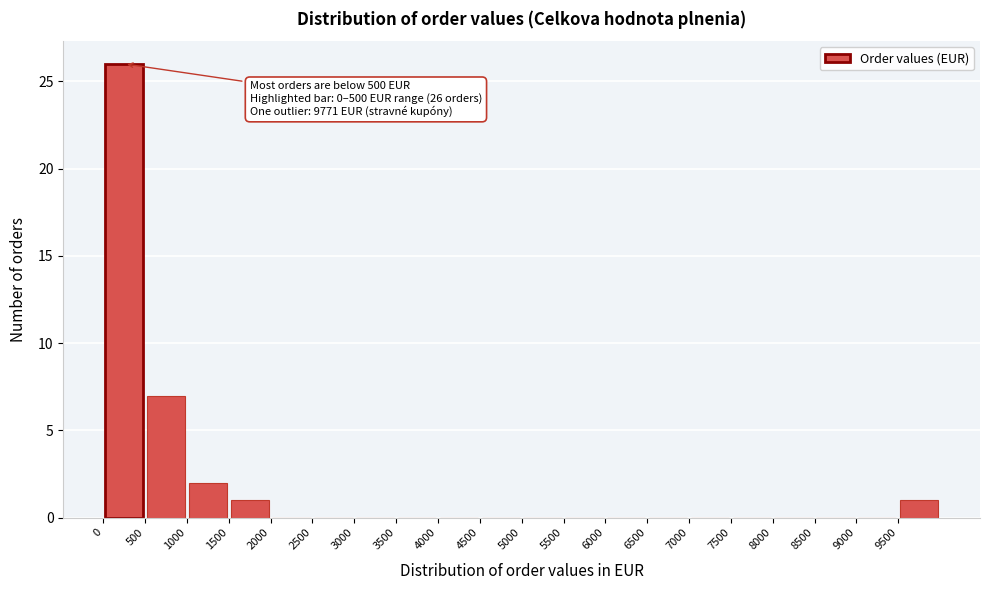

Over which range of the x-axis is the bar tallest?

0 to 500